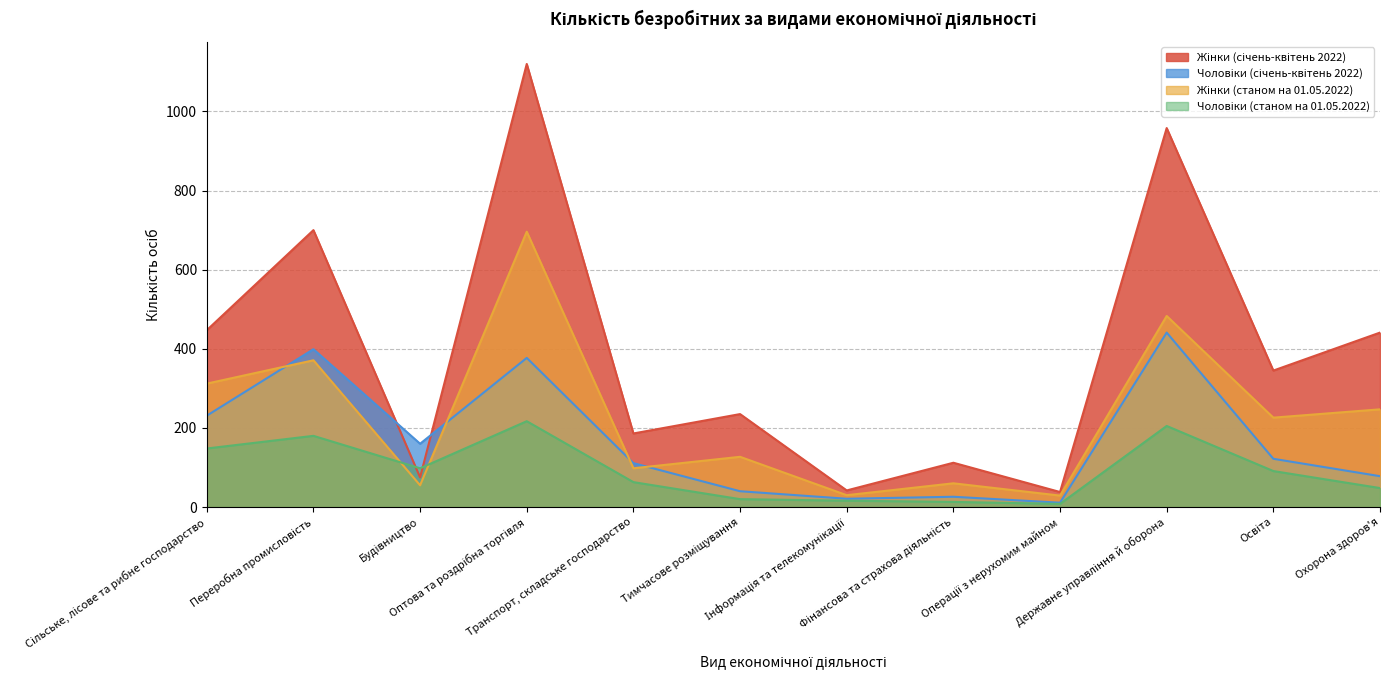

At which category does Чоловіки (станом на 01.05.2022) reach its first local peak?

Переробна промисловість